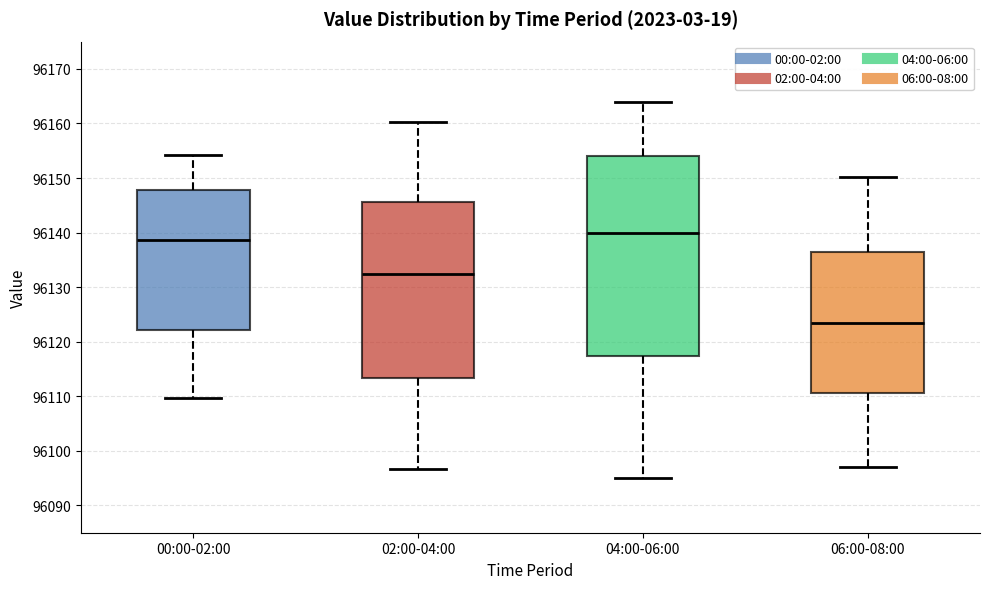

Where does the lower whisker of the box for 00:00-02:00 end on the y-axis? The values are not printed on the chart, so give them approximately, as read against the axis.

96110